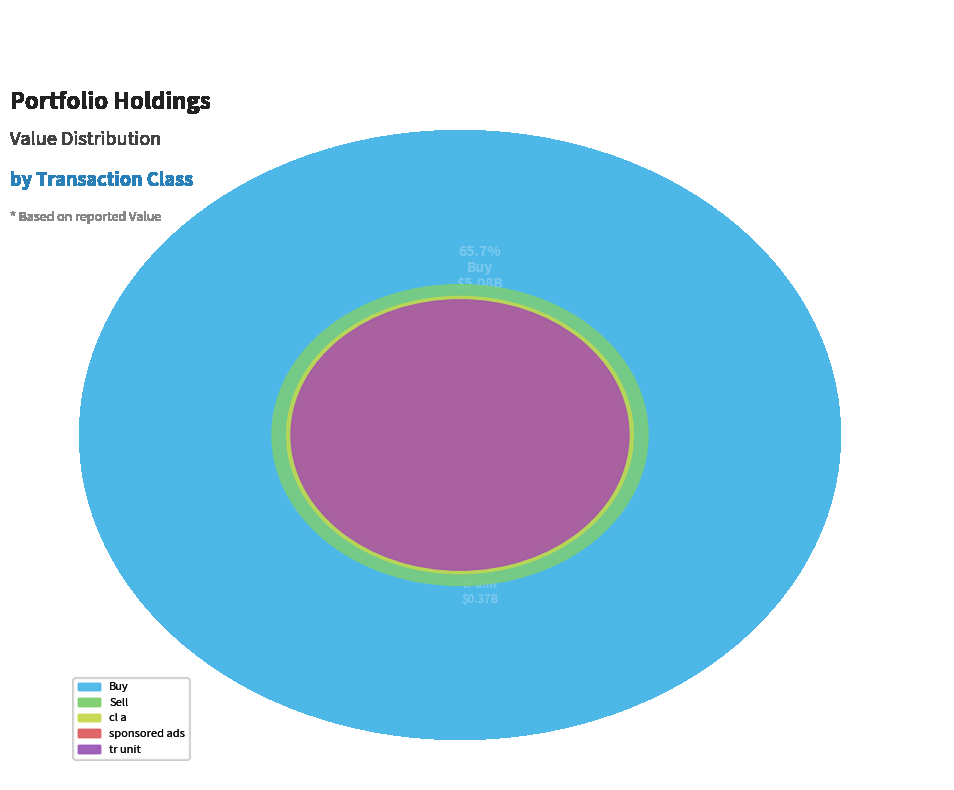

Is there any slice that represents more than half of the pie?

Yes